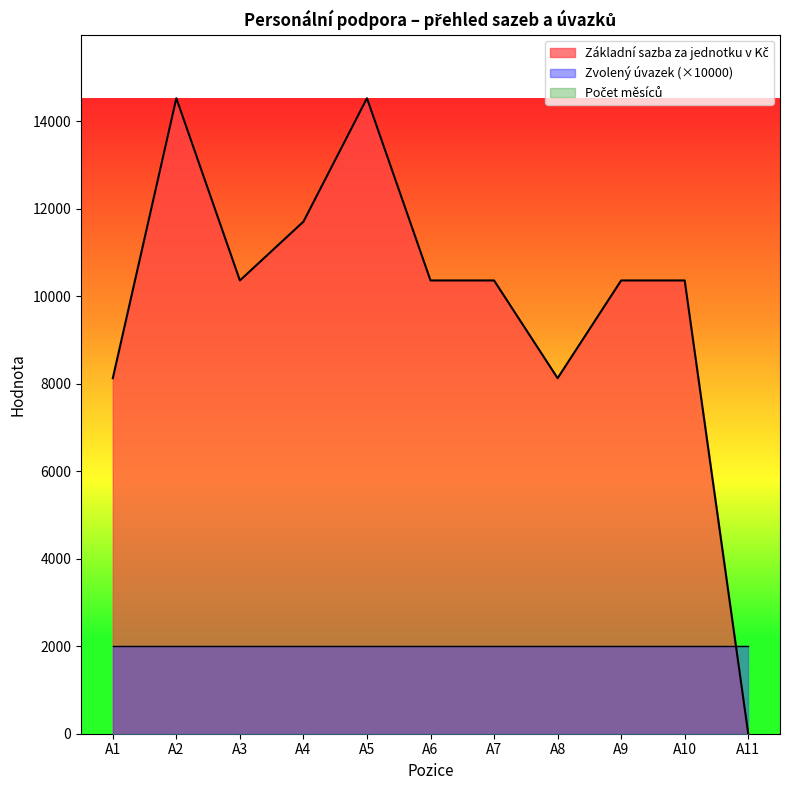

What is the difference between the maximum and minimum values in the Základní sazba za jednotku v Kč series?

14532.0